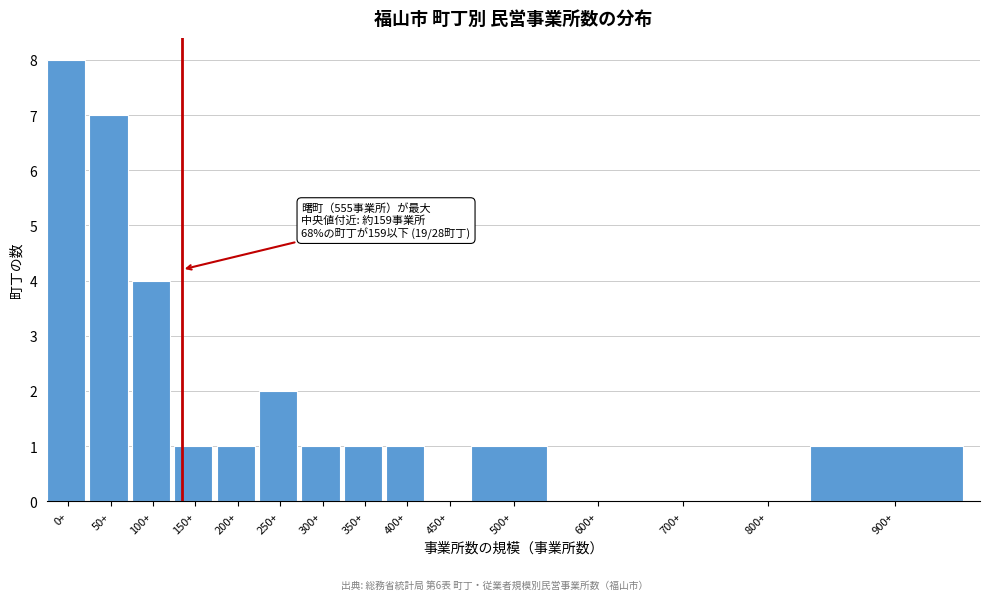

Reading right to left, list all the values displayed in this chart.

900+=1	800+=0	700+=0	600+=0	500+=1	450+=0	400+=1	350+=1	300+=1	250+=2	200+=1	150+=1	100+=4	50+=7	0+=8